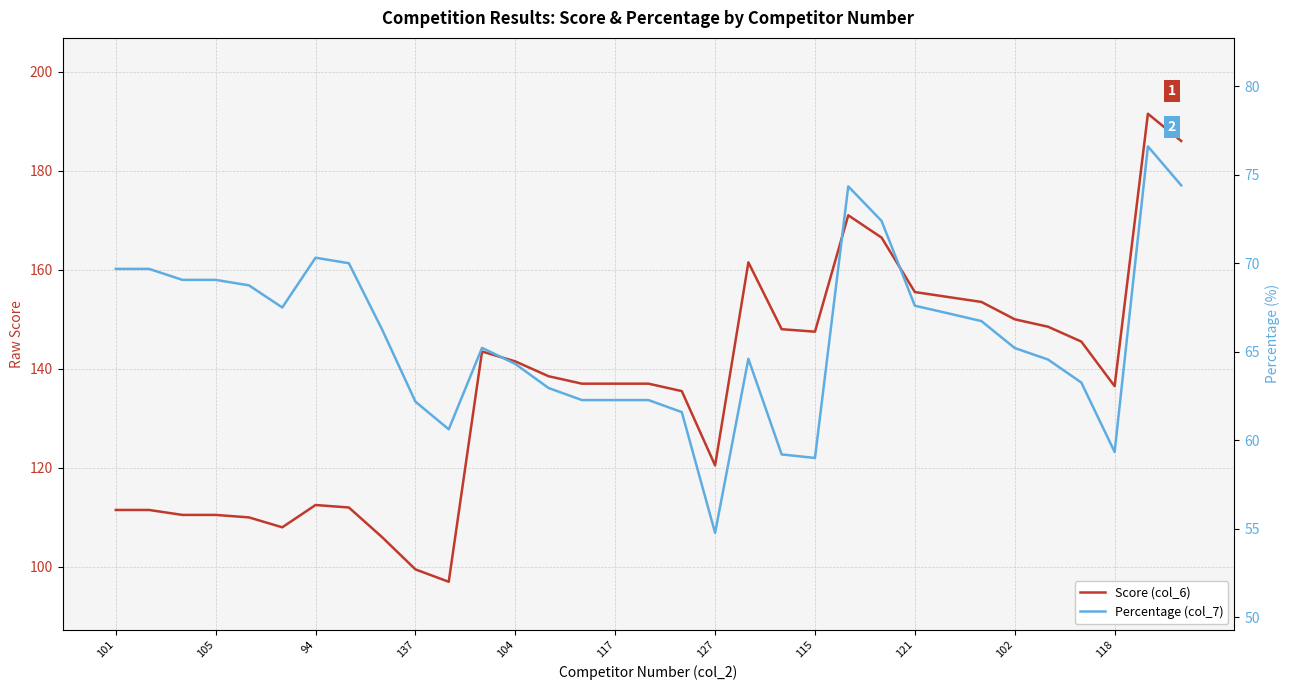

Between 14 and 22, which is larger?

22